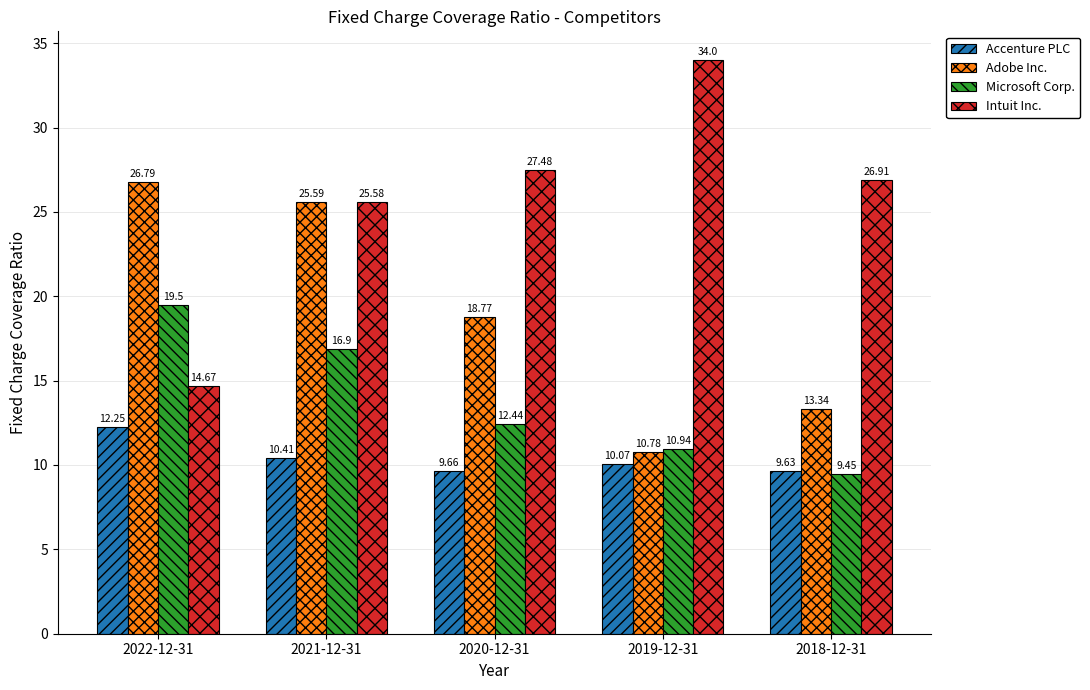

What is the maximum value for Adobe Inc.?

26.8